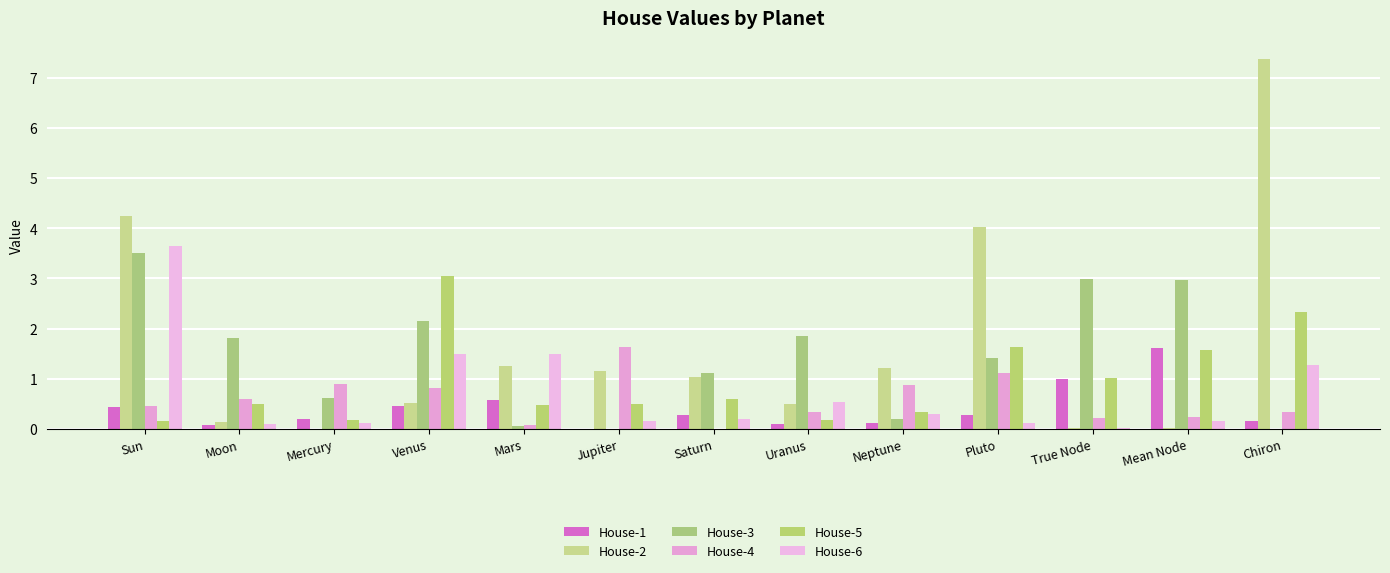

What is the difference between the highest and lowest values at Mean Node?

2.9